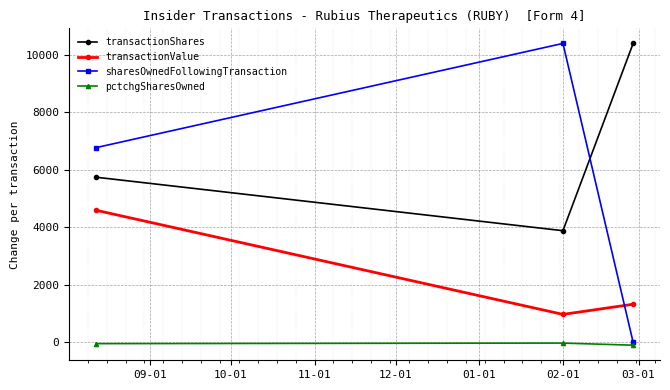

What is the greatest value displayed?

10385